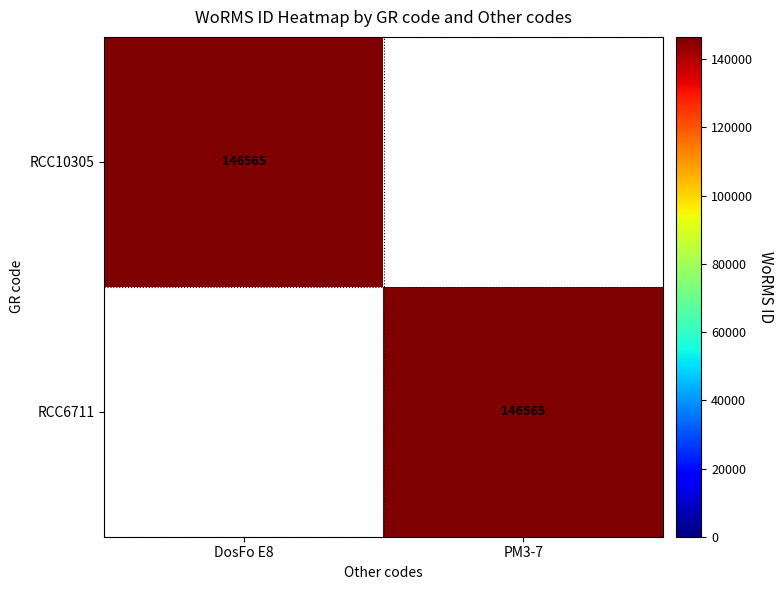

The value of RCC6711 at PM3-7 is 146565. True or false?

True